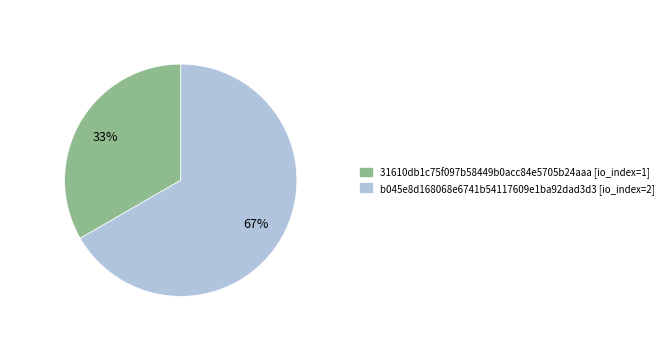

To the nearest percent, what is the average slice percentage?

50%